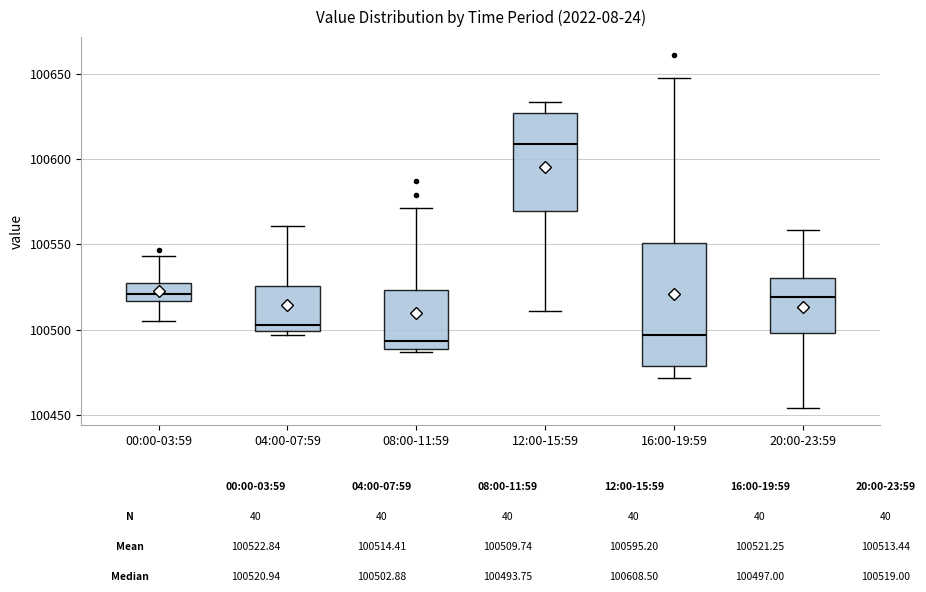

Which box is the tallest, from its lower edge to its upper edge?

16:00-19:59